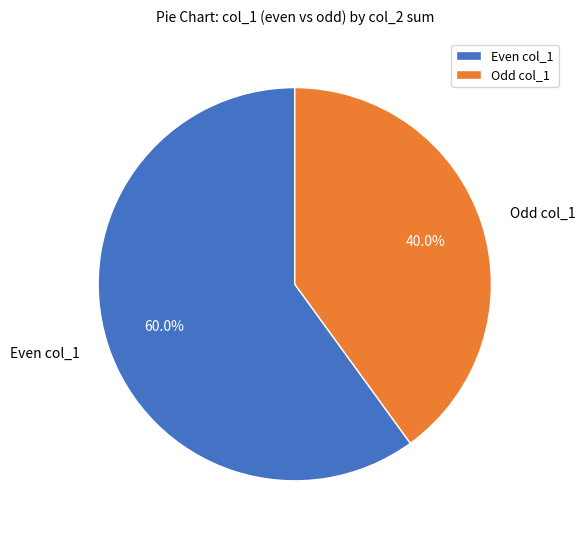

Which category accounts for the majority?

Even col_1